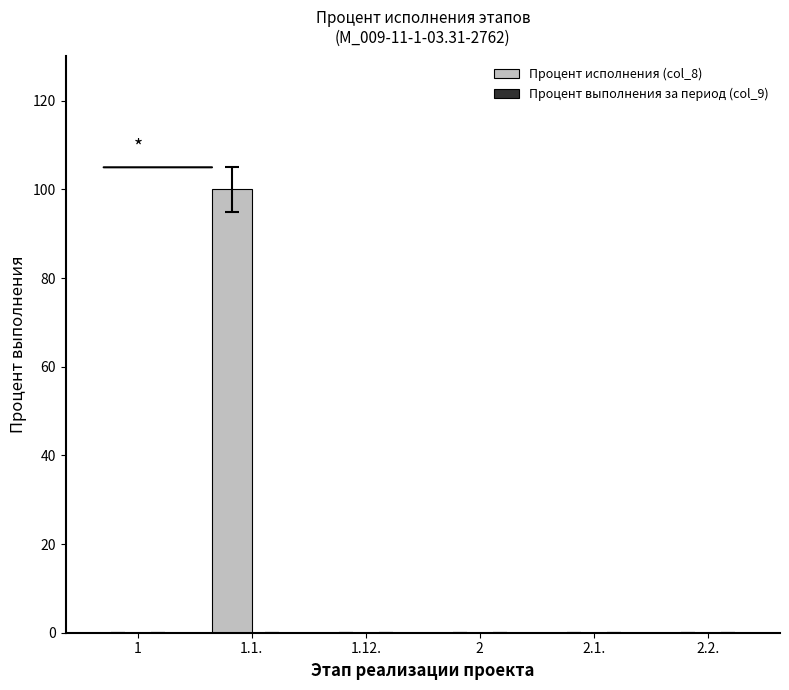

What is the sum of all values?

100